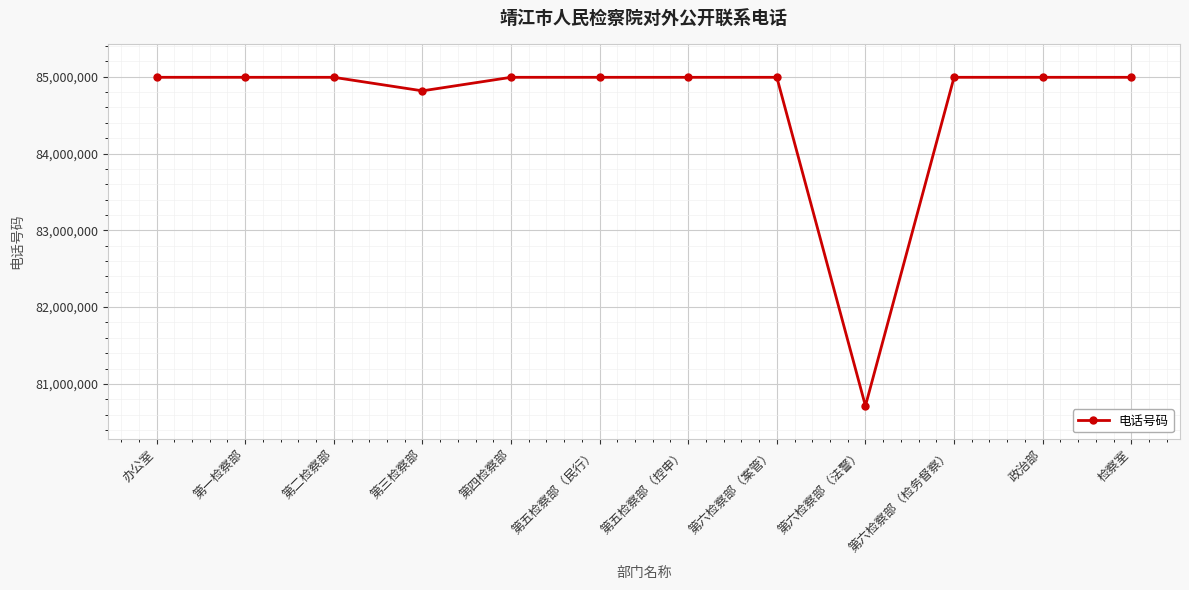

How many lines are shown in the chart?

1